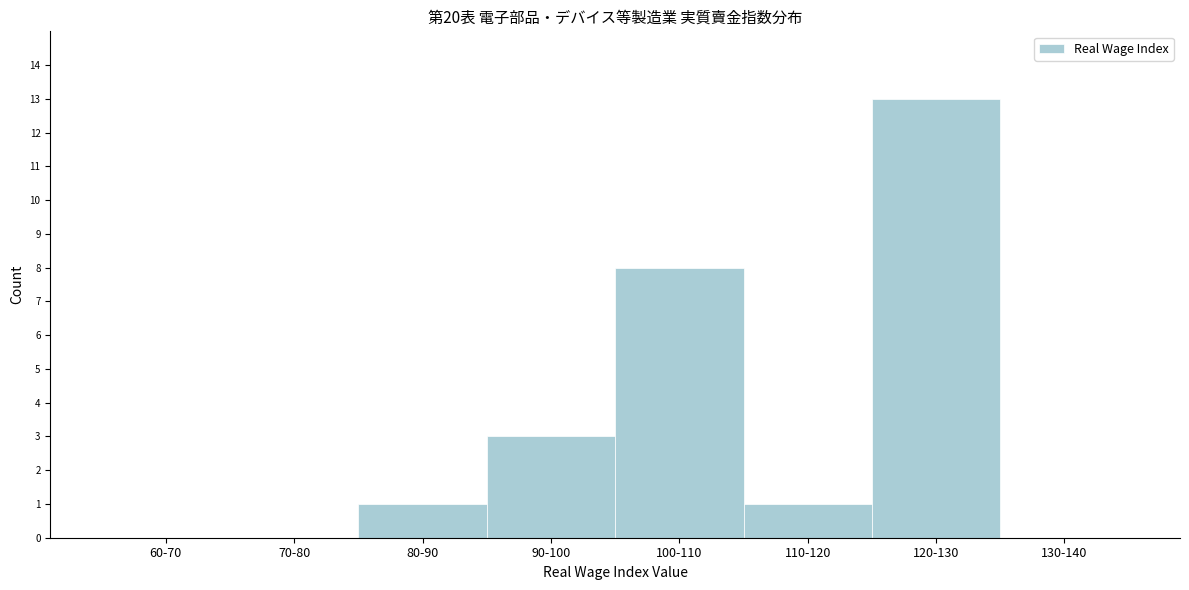

Reading left to right, what are all the values shown in this chart?

60-70=0	70-80=0	80-90=1	90-100=3	100-110=8	110-120=1	120-130=13	130-140=0